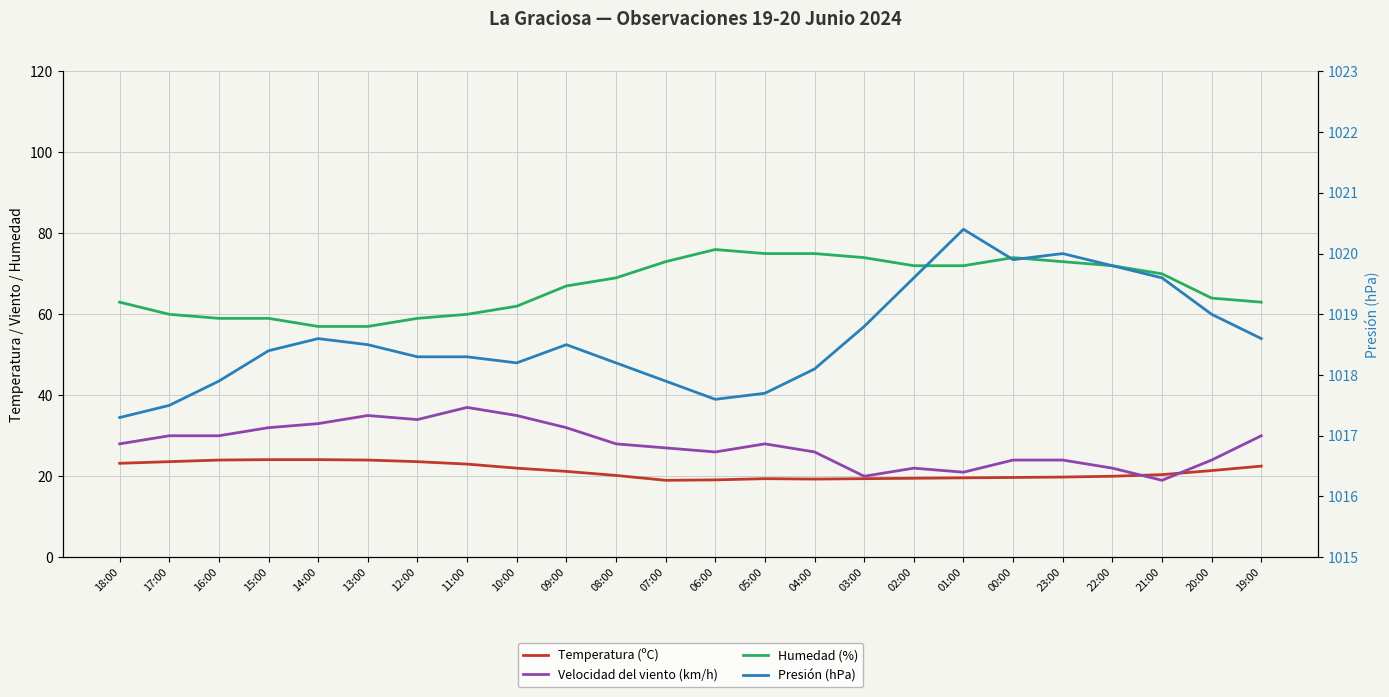

Which category has the lowest value in the Humedad (%) series?

14:00